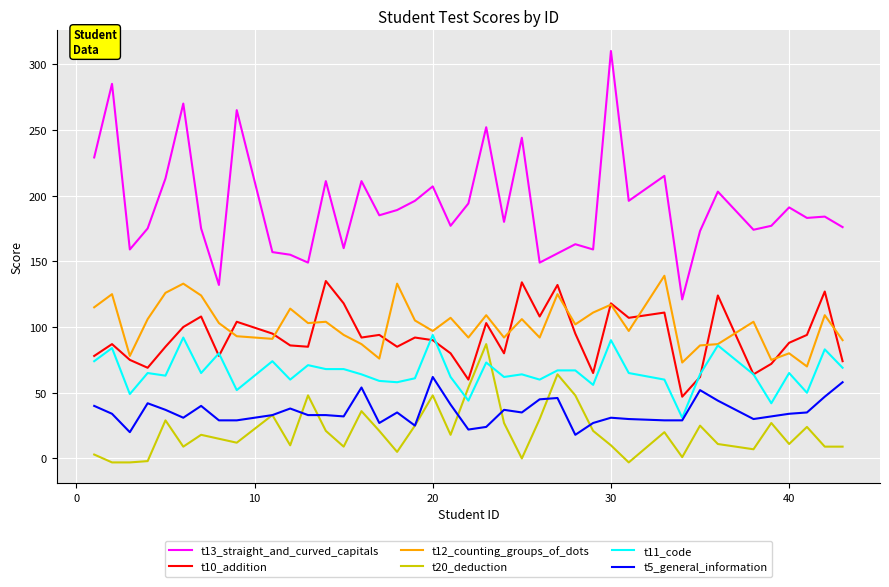

What are all the series names shown in the legend?

t13_straight_and_curved_capitals, t10_addition, t12_counting_groups_of_dots, t20_deduction, t11_code, t5_general_information